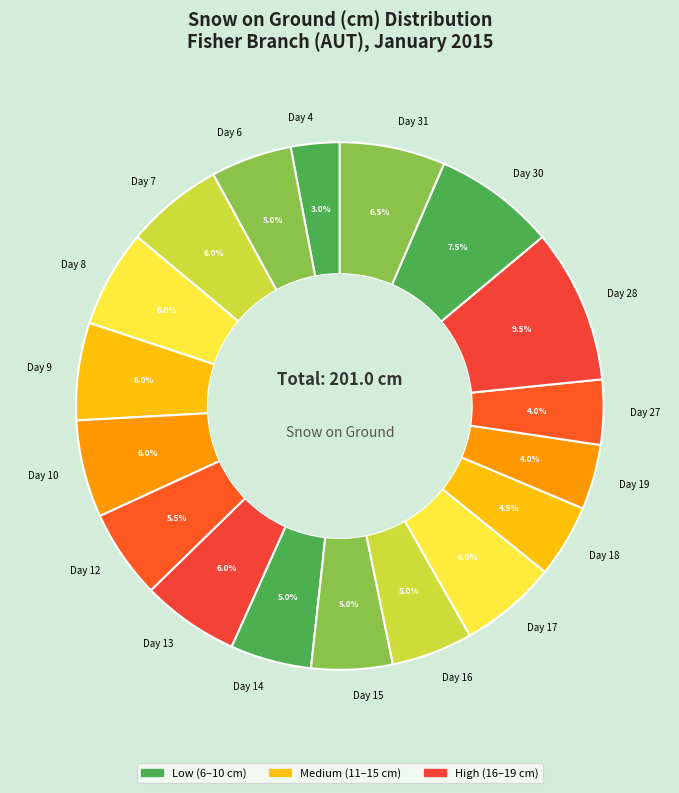

To the nearest percent, what is the average slice percentage?

6%